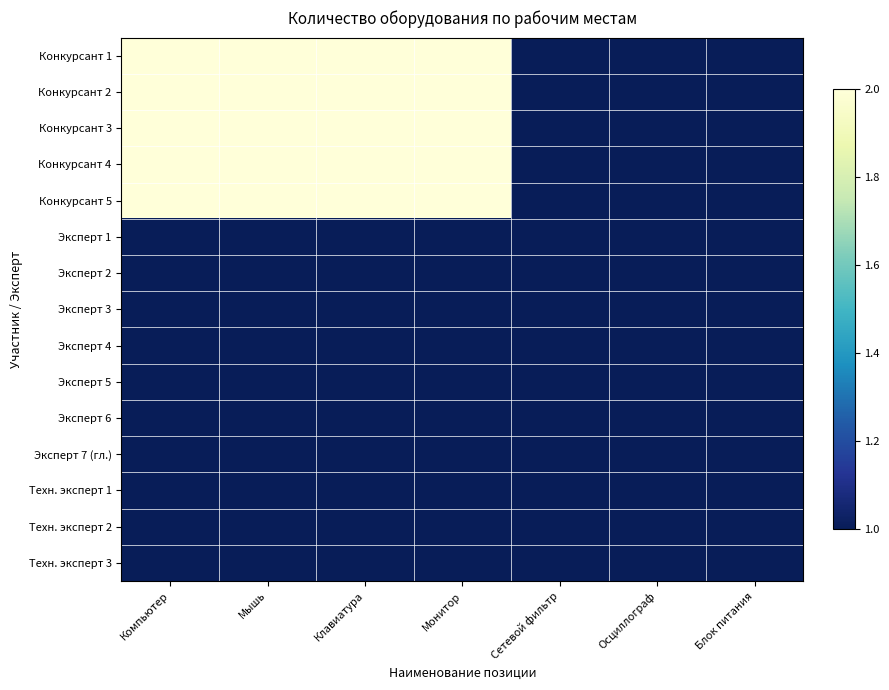

Reading right to left, what are all the values shown in this chart?

Конкурсант 1: Блок питания=1	Осциллограф=1	Сетевой фильтр=1	Монитор=2	Клавиатура=2	Мышь=2	Компьютер=2
Конкурсант 2: Блок питания=1	Осциллограф=1	Сетевой фильтр=1	Монитор=2	Клавиатура=2	Мышь=2	Компьютер=2
Конкурсант 3: Блок питания=1	Осциллограф=1	Сетевой фильтр=1	Монитор=2	Клавиатура=2	Мышь=2	Компьютер=2
Конкурсант 4: Блок питания=1	Осциллограф=1	Сетевой фильтр=1	Монитор=2	Клавиатура=2	Мышь=2	Компьютер=2
Конкурсант 5: Блок питания=1	Осциллограф=1	Сетевой фильтр=1	Монитор=2	Клавиатура=2	Мышь=2	Компьютер=2
Эксперт 1: Блок питания=1	Осциллограф=1	Сетевой фильтр=1	Монитор=1	Клавиатура=1	Мышь=1	Компьютер=1
Эксперт 2: Блок питания=1	Осциллограф=1	Сетевой фильтр=1	Монитор=1	Клавиатура=1	Мышь=1	Компьютер=1
Эксперт 3: Блок питания=1	Осциллограф=1	Сетевой фильтр=1	Монитор=1	Клавиатура=1	Мышь=1	Компьютер=1
Эксперт 4: Блок питания=1	Осциллограф=1	Сетевой фильтр=1	Монитор=1	Клавиатура=1	Мышь=1	Компьютер=1
Эксперт 5: Блок питания=1	Осциллограф=1	Сетевой фильтр=1	Монитор=1	Клавиатура=1	Мышь=1	Компьютер=1
Эксперт 6: Блок питания=1	Осциллограф=1	Сетевой фильтр=1	Монитор=1	Клавиатура=1	Мышь=1	Компьютер=1
Эксперт 7 (гл.): Блок питания=1	Осциллограф=1	Сетевой фильтр=1	Монитор=1	Клавиатура=1	Мышь=1	Компьютер=1
Техн. эксперт 1: Блок питания=1	Осциллограф=1	Сетевой фильтр=1	Монитор=1	Клавиатура=1	Мышь=1	Компьютер=1
Техн. эксперт 2: Блок питания=1	Осциллограф=1	Сетевой фильтр=1	Монитор=1	Клавиатура=1	Мышь=1	Компьютер=1
Техн. эксперт 3: Блок питания=1	Осциллограф=1	Сетевой фильтр=1	Монитор=1	Клавиатура=1	Мышь=1	Компьютер=1